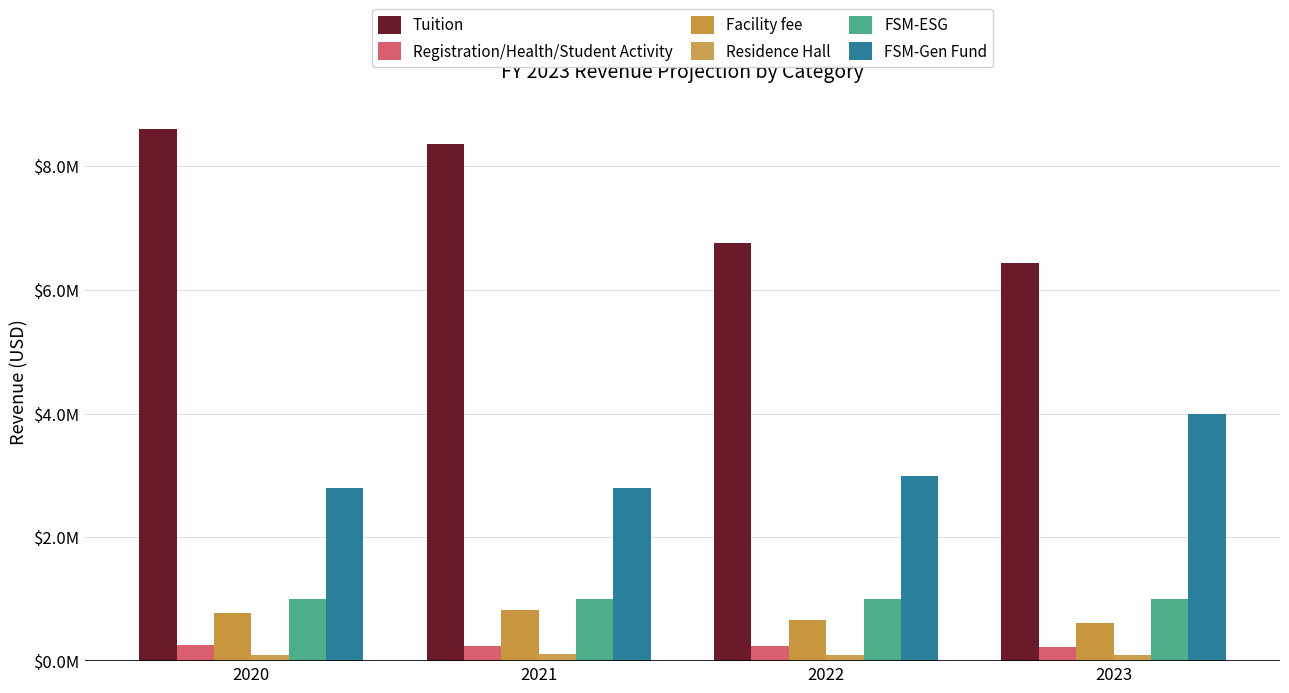

Which category has the highest value across all series?

2020